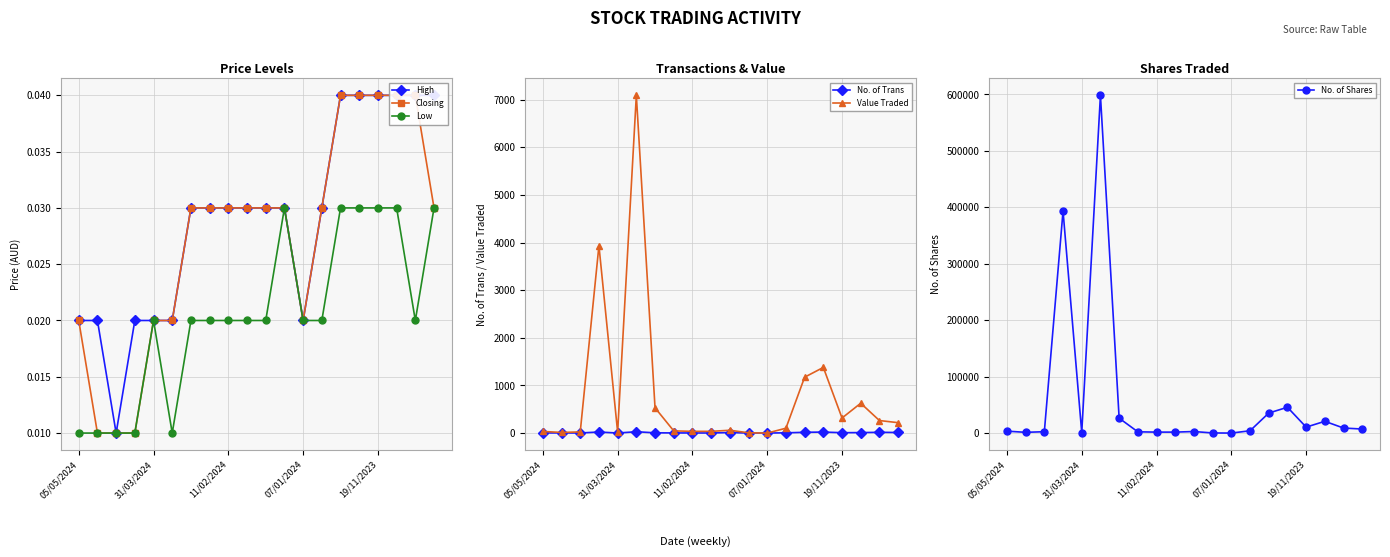

Read the Value Traded value at 11/02/2024.

36